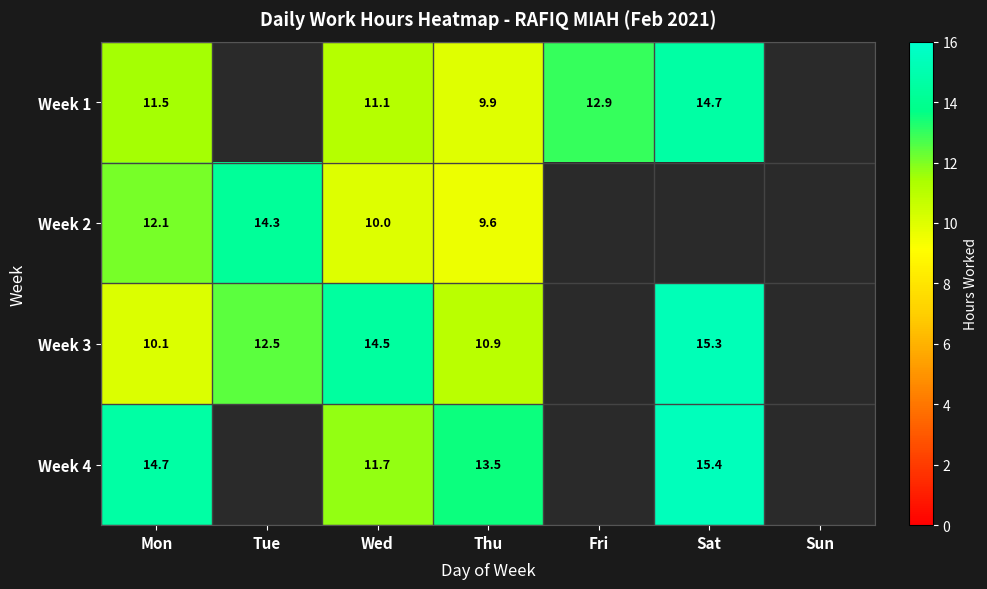

Rank the series by their maximum value, from lowest to highest.

Week 2, Week 1, Week 3, Week 4